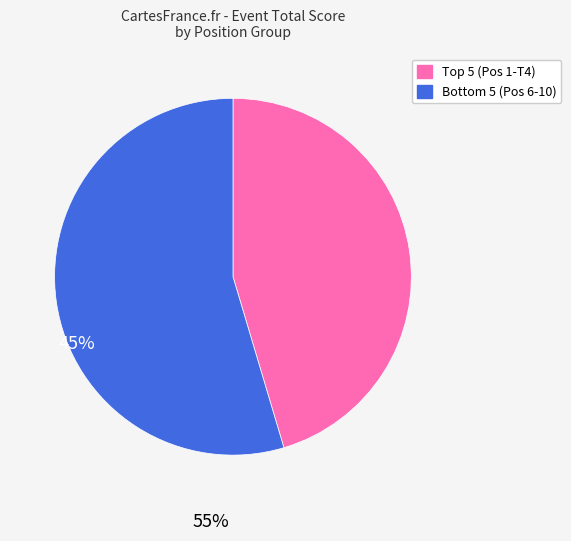

Is there a majority slice in this chart?

Yes